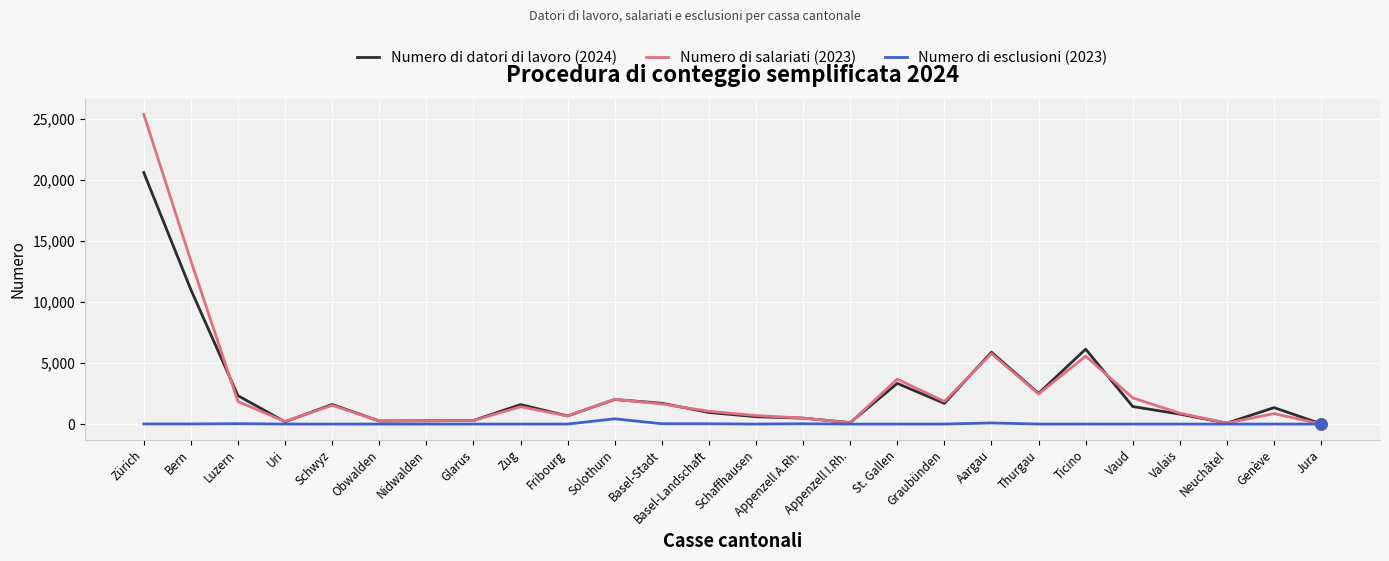

Rank the series by their maximum value, from highest to lowest.

Numero di salariati (2023), Numero di datori di lavoro (2024), Numero di esclusioni (2023)